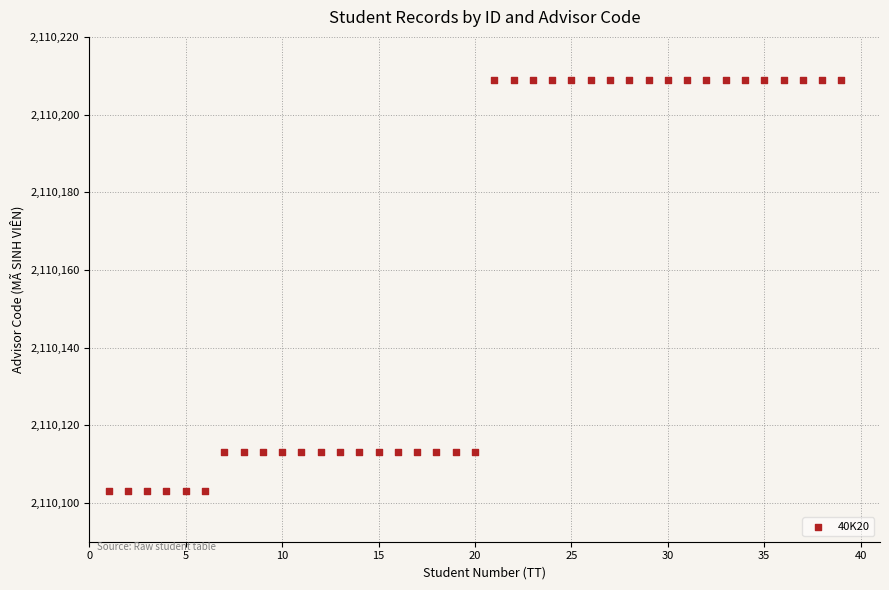

What is the range of Y values (max minus min)?

106